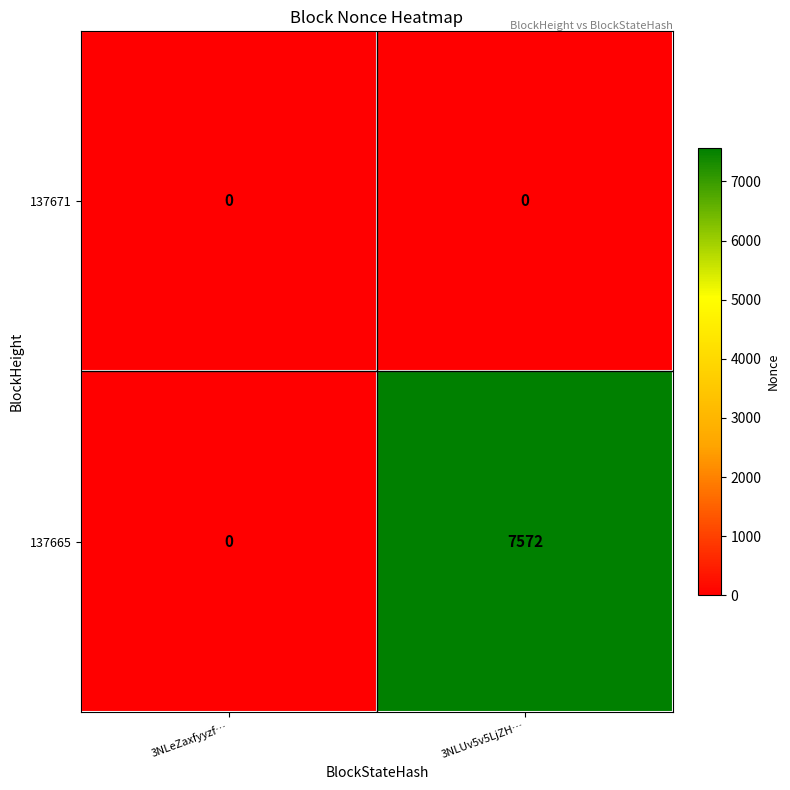

Where is 137665 nearest to the value 3786?

3NLeZaxfyyzf…